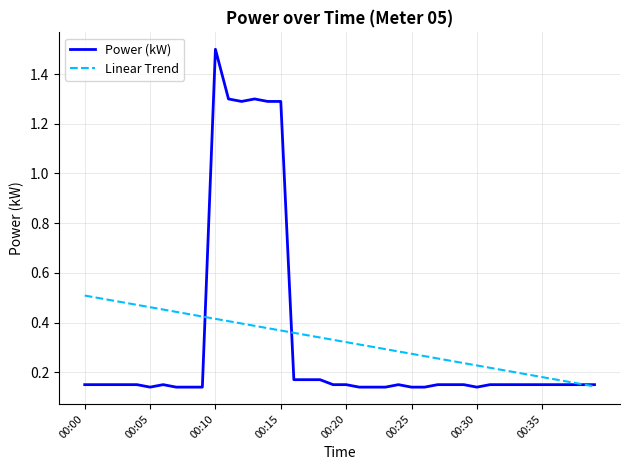

What is the minimum value shown in the chart?

0.1